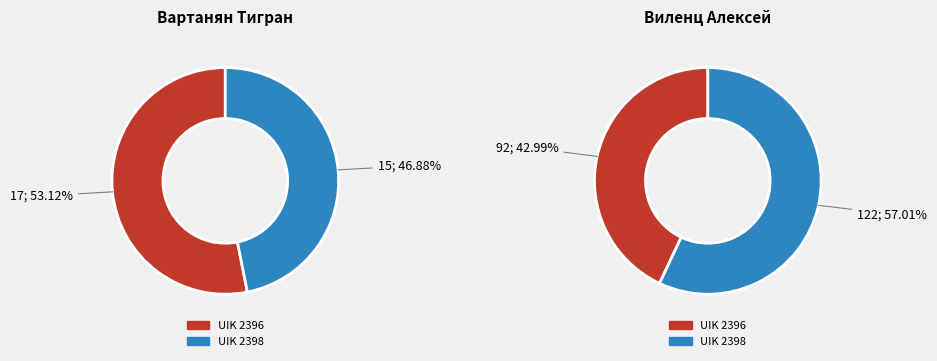

What portion of the pie excludes 2398?

53.1%